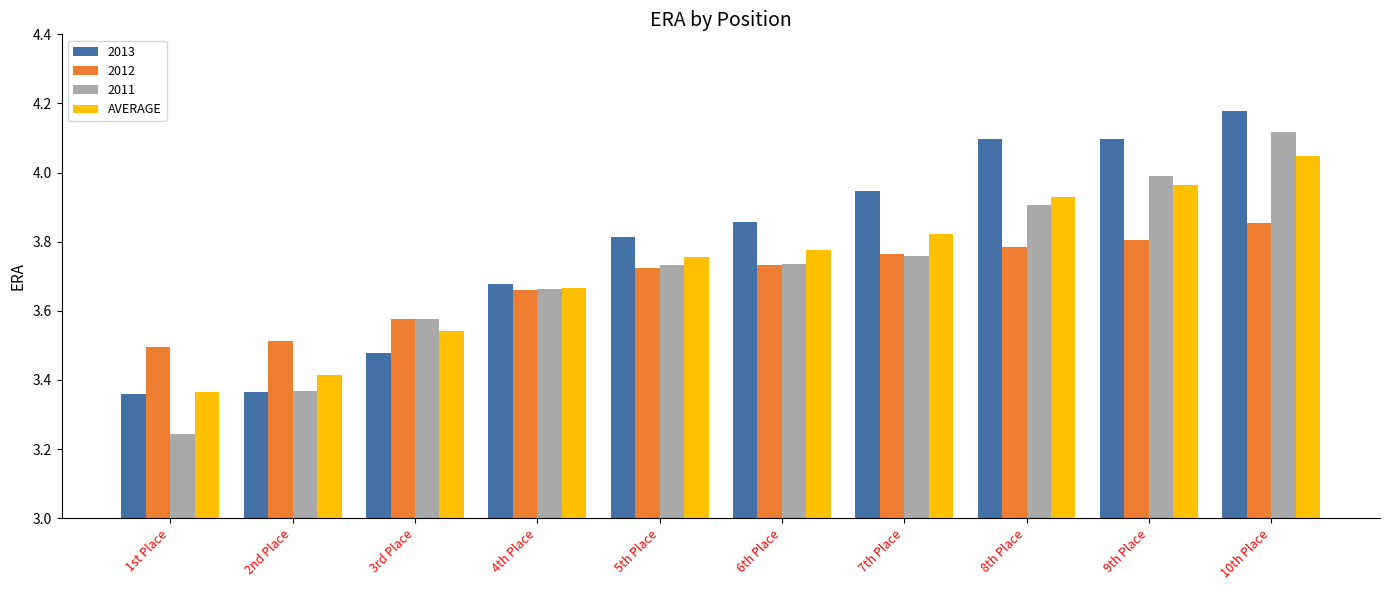

Which series changed the most between 1st Place and 7th Place?

2013